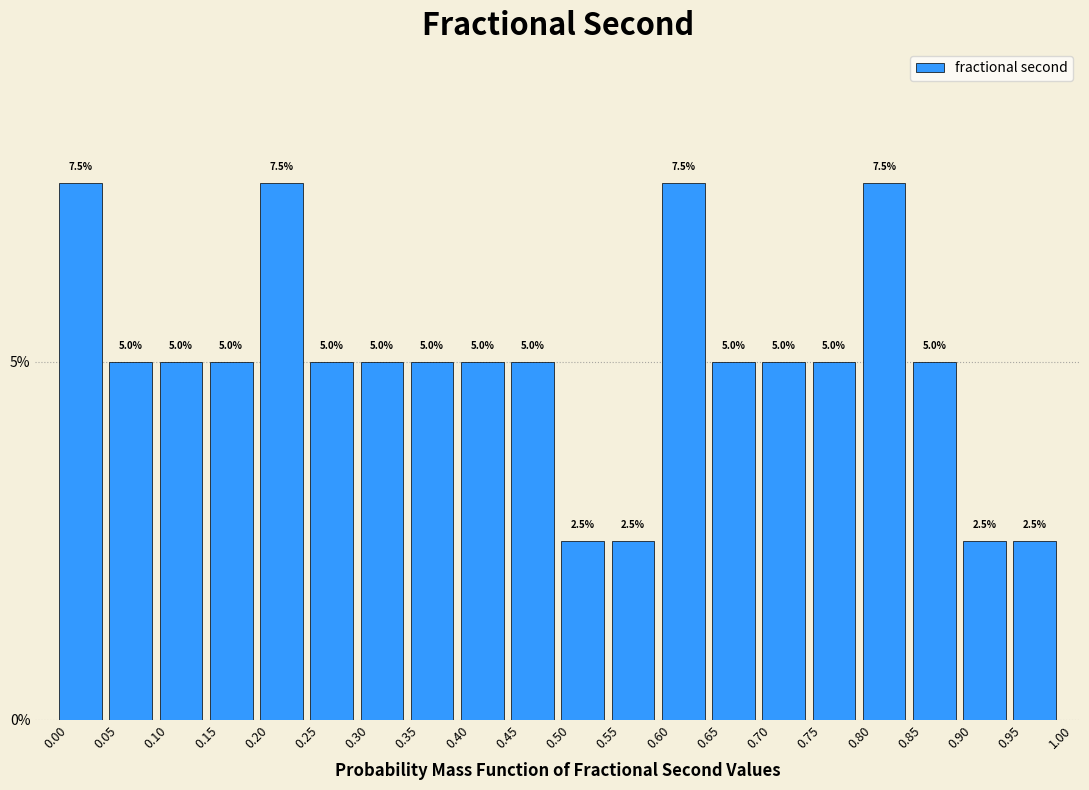

How tall is the bar that spans 0.10 to 0.15 on the x-axis?

5.0